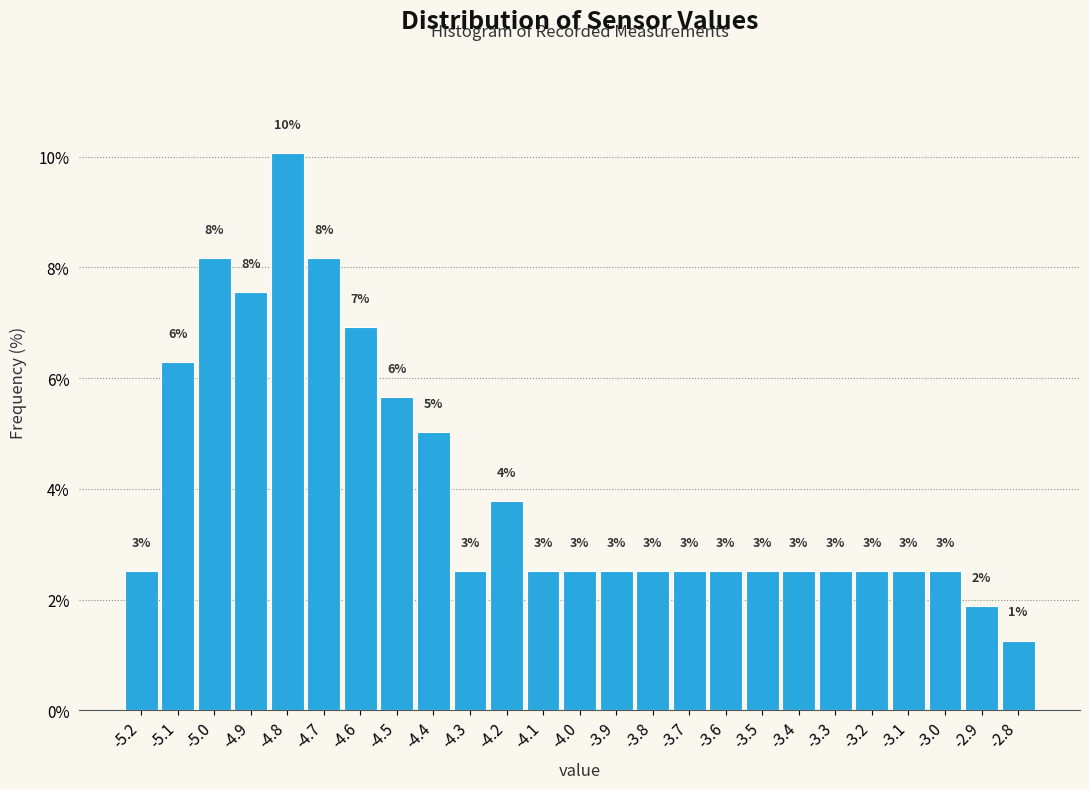

How many bars are there in total?

25